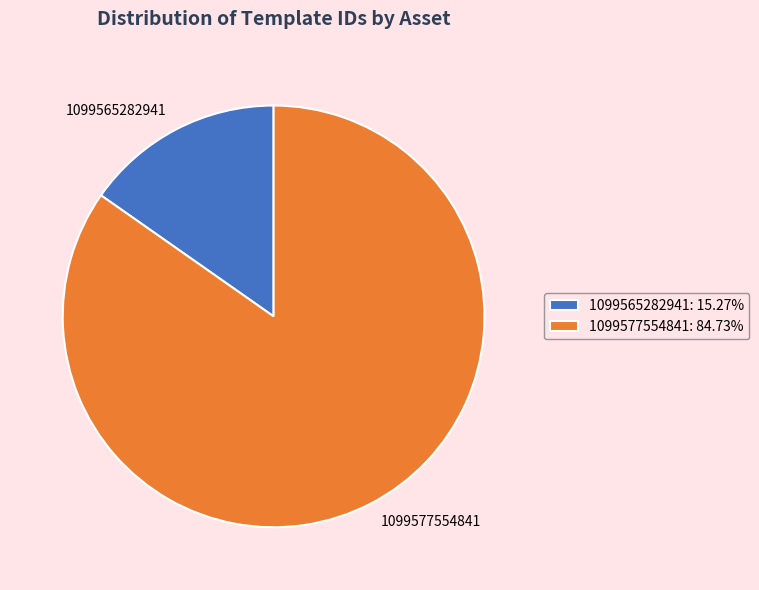

Do 1099565282941: 15.27% and 1099577554841: 84.73% together represent more than half of the pie?

Yes